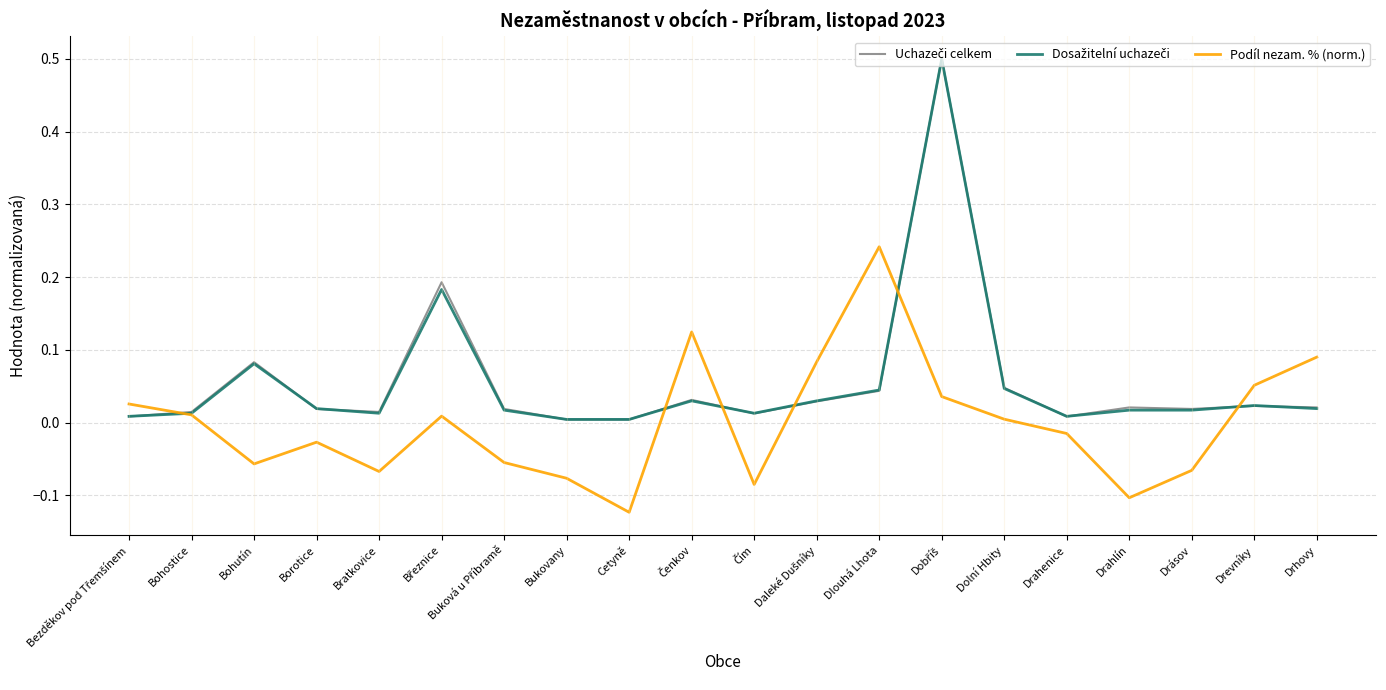

At which category does the chart reach its minimum across all series?

Cetyně